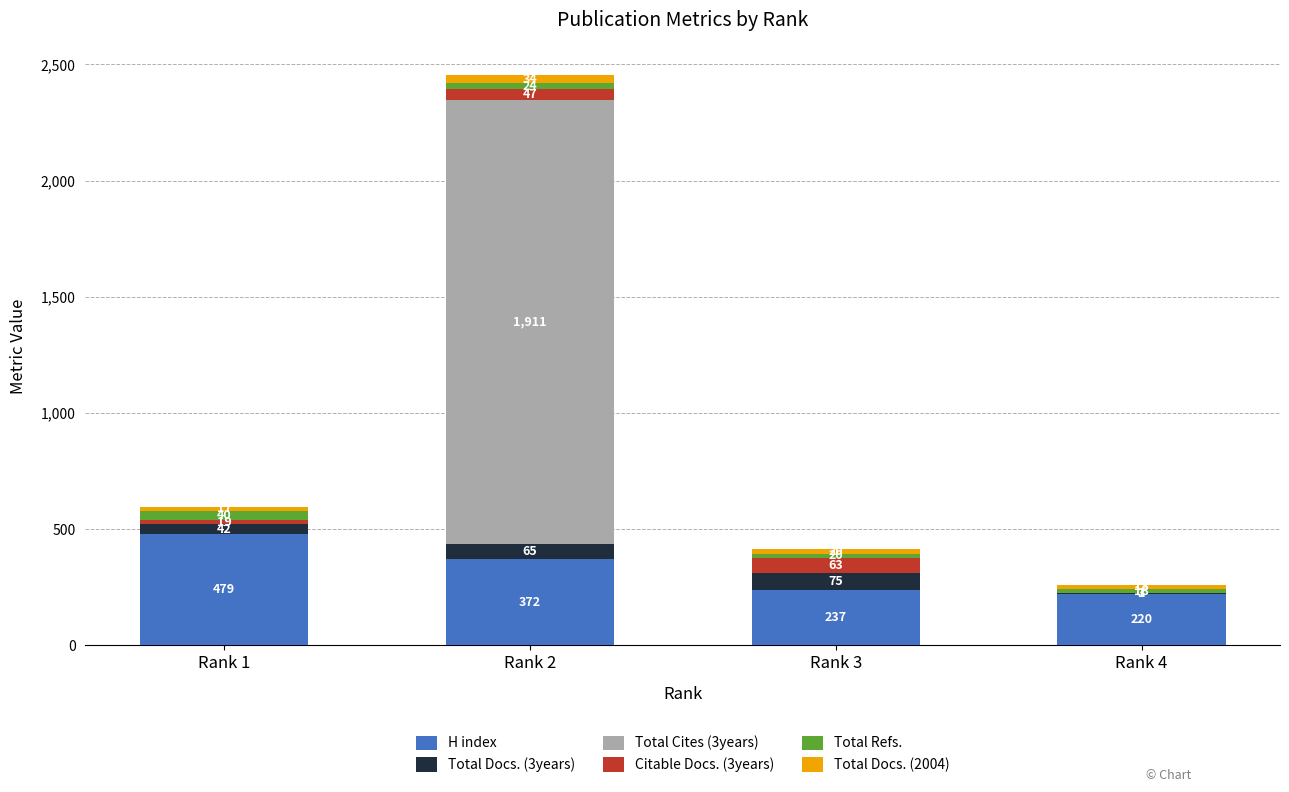

The H index series shows 372 at Rank 2. True or false?

True